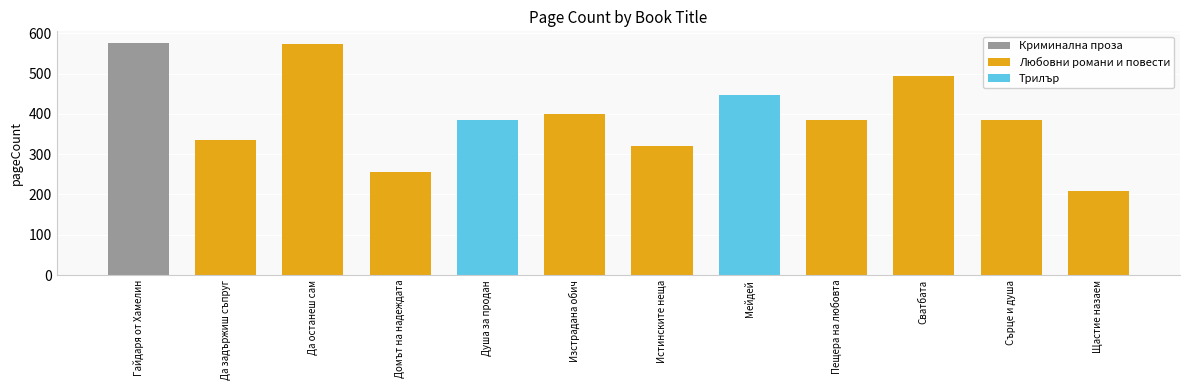

Are the bars grouped side by side (vs. stacked)?

No